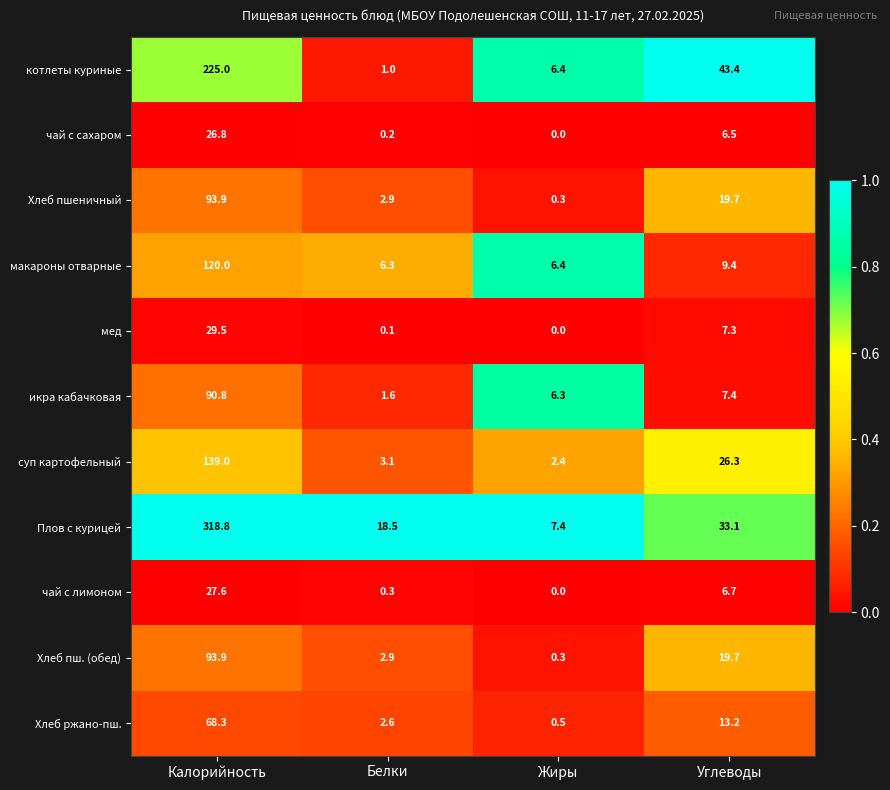

The value of чай с сахаром at Углеводы is 6.5. True or false?

True